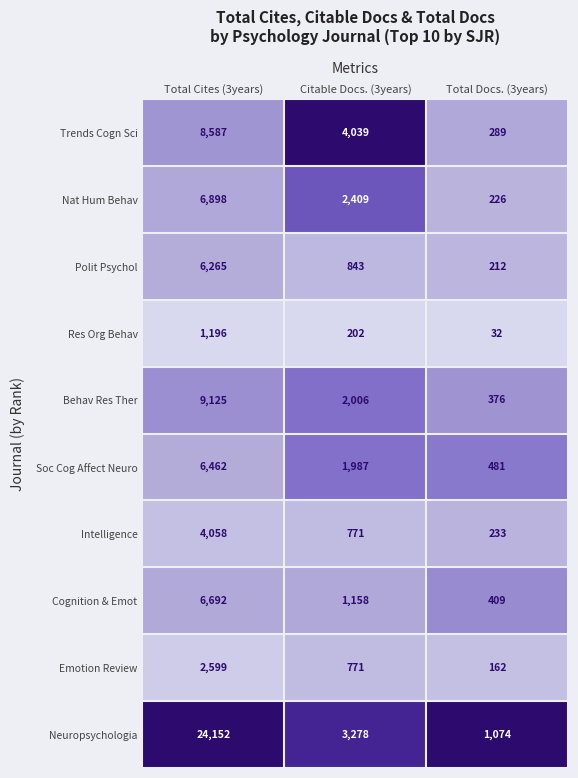

Count the number of categories in the chart.

3